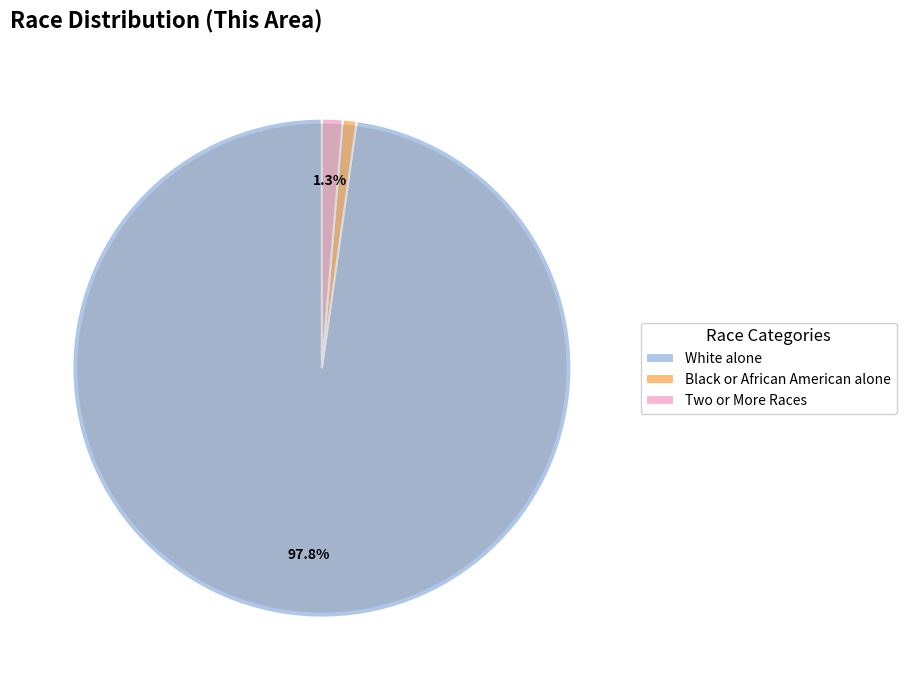

Is the sum of White alone and Asian alone greater than half?

Yes